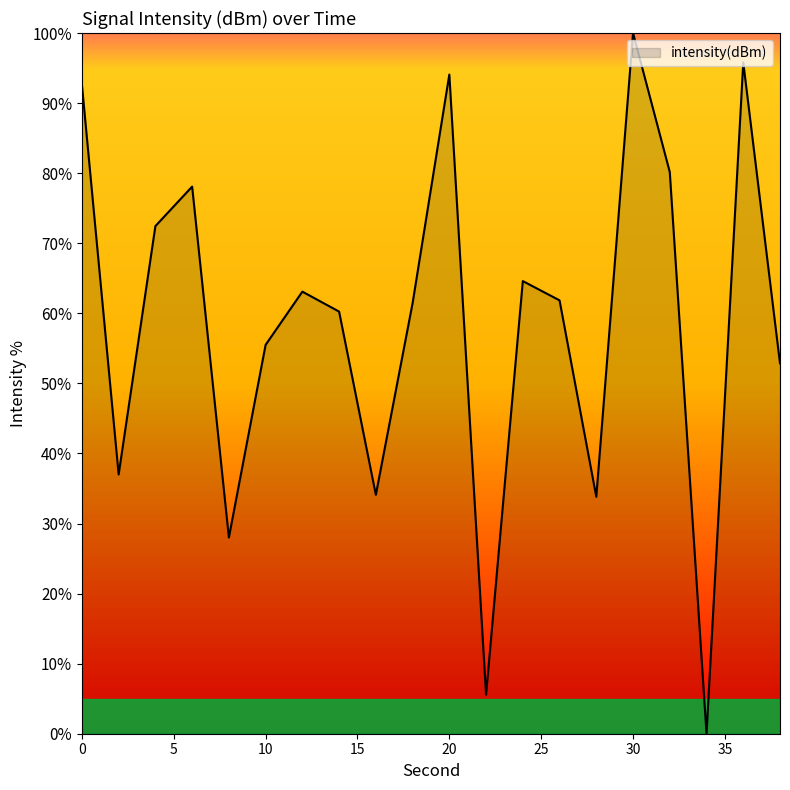

What is the difference between the maximum and minimum values?

100.0